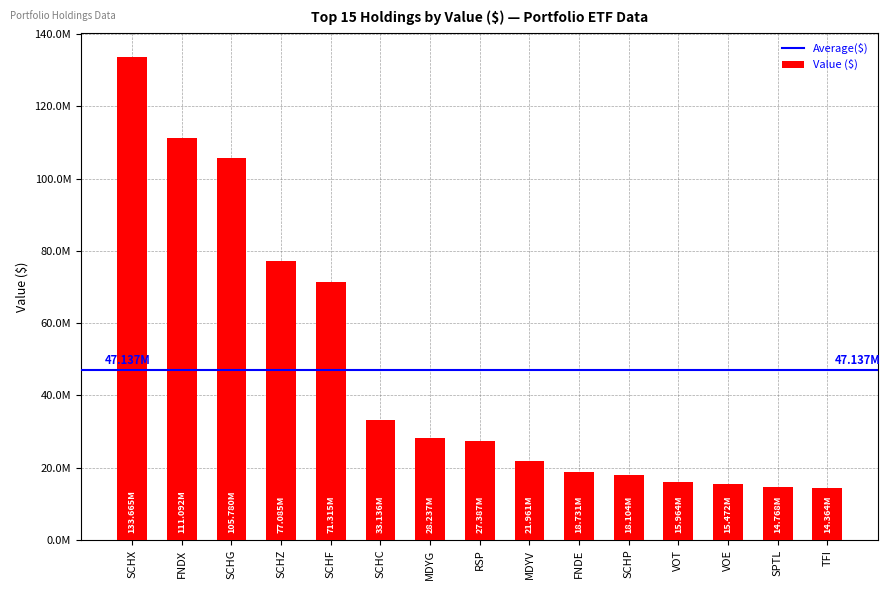

What is the approximate value at SCHG?

105780000